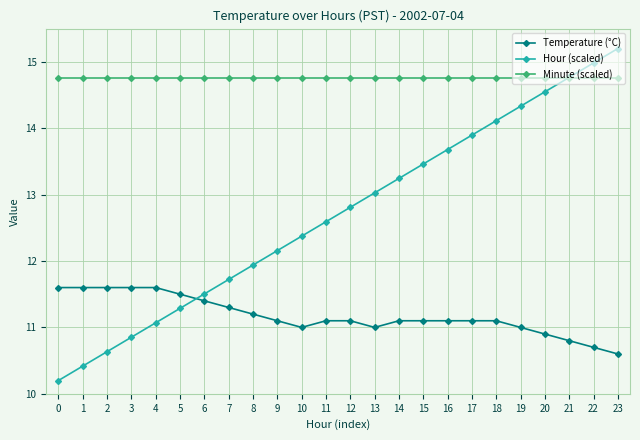

What is the lowest value of the Temperature (°C) series?

10.6